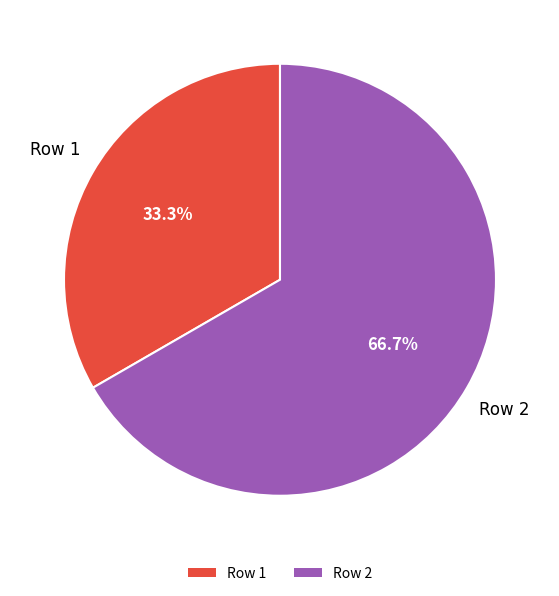

What percentage is NOT represented by Row 1?

66.7%